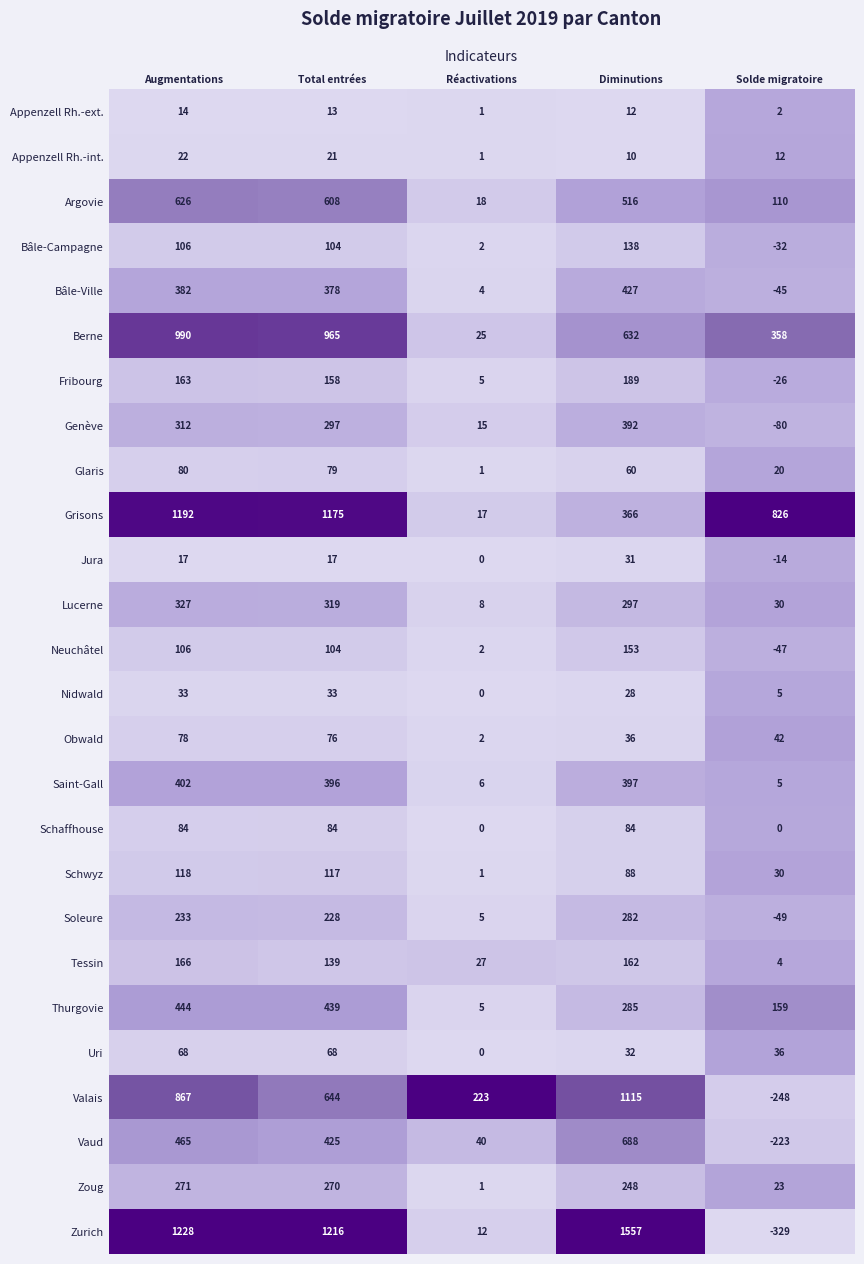

At which category does the chart reach its peak across all series?

Diminutions